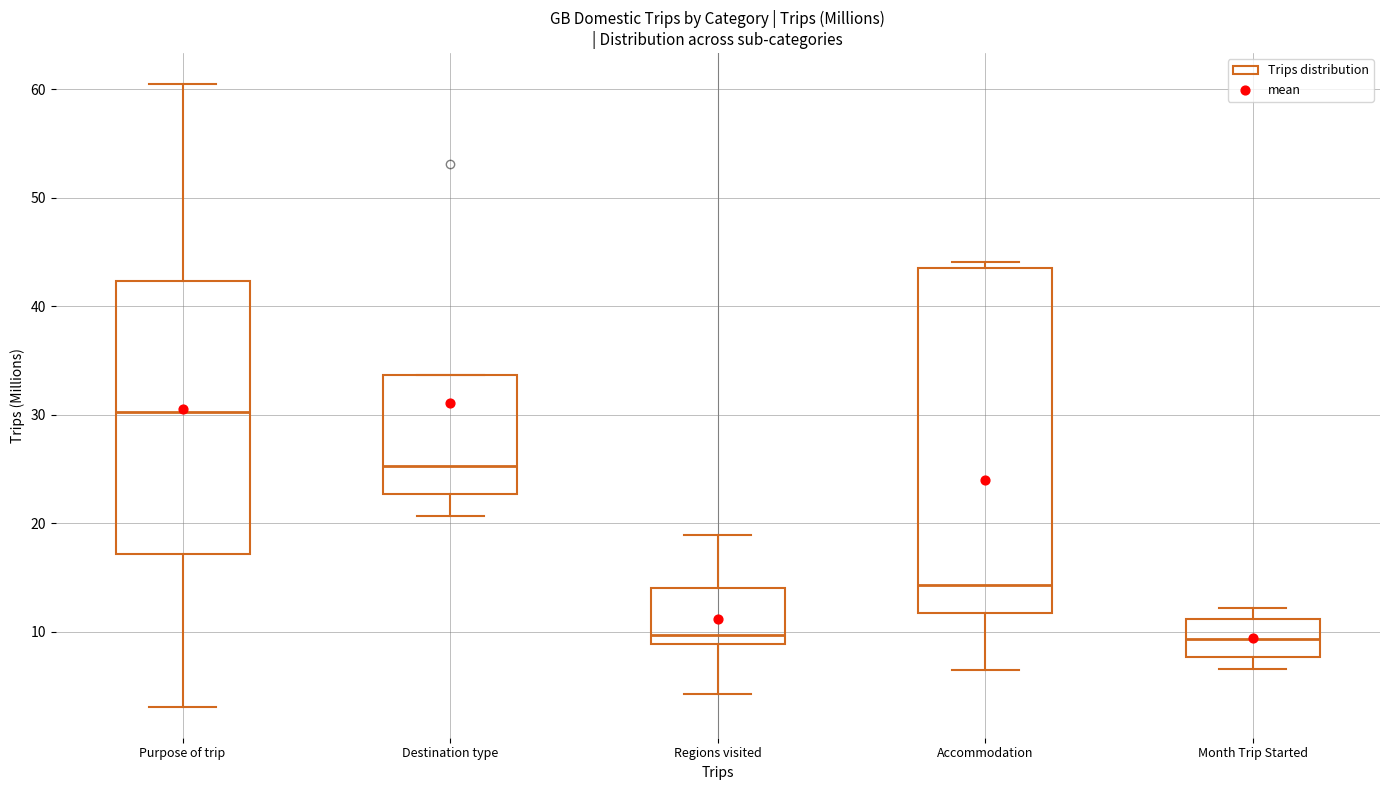

Reading left to right, transcribe this box plot: for each box, give where its median line is, the range the box spans, and where its two whiskers end, as read against the y-axis. The values are not printed on the chart, so give them approximately, as read against the axis.

Purpose of trip: median 30, box 17 to 42, whiskers 3 to 60
Destination type: median 25, box 23 to 34, whiskers 21 to 34
Regions visited: median 10, box 9 to 14, whiskers 4 to 19
Accommodation: median 14, box 12 to 43, whiskers 6 to 44
Month Trip Started: median 9, box 8 to 11, whiskers 7 to 12